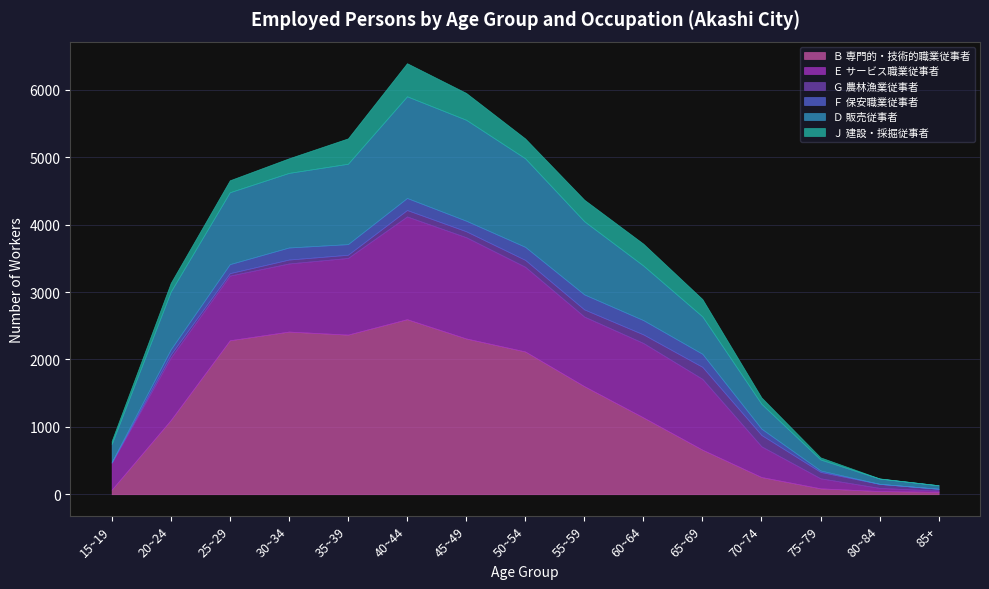

Reading left to right, extract all data points from this chart.

Ｂ 専門的・技術的職業従事者: 15~19=67	20~24=1101	25~29=2285	30~34=2414	35~39=2369	40~44=2598	45~49=2312	50~54=2119	55~59=1604	60~64=1140	65~69=661	70~74=255	75~79=87	80~84=47	85+=35
Ｅ サービス職業従事者: 15~19=398	20~24=927	25~29=960	30~34=1011	35~39=1138	40~44=1525	45~49=1503	50~54=1257	55~59=1033	60~64=1105	65~69=1051	70~74=456	75~79=149	80~84=47	85+=18
Ｇ 農林漁業従事者: 15~19=6	20~24=46	25~29=36	30~34=58	35~39=47	40~44=95	45~49=88	50~54=102	55~59=106	60~64=127	65~69=178	70~74=168	75~79=95	80~84=59	85+=28
Ｆ 保安職業従事者: 15~19=6	20~24=76	25~29=134	30~34=179	35~39=158	40~44=179	45~49=157	50~54=194	55~59=223	60~64=212	65~69=194	70~74=94	75~79=21	80~84=1	85+=0
Ｄ 販売従事者: 15~19=269	20~24=857	25~29=1067	30~34=1107	35~39=1193	40~44=1509	45~49=1498	50~54=1314	55~59=1086	60~64=810	65~69=555	70~74=368	75~79=163	80~84=78	85+=52
Ｊ 建設・採掘従事者: 15~19=46	20~24=130	25~29=178	30~34=217	35~39=377	40~44=492	45~49=399	50~54=295	55~59=320	60~64=325	65~69=258	70~74=96	75~79=32	80~84=3	85+=0